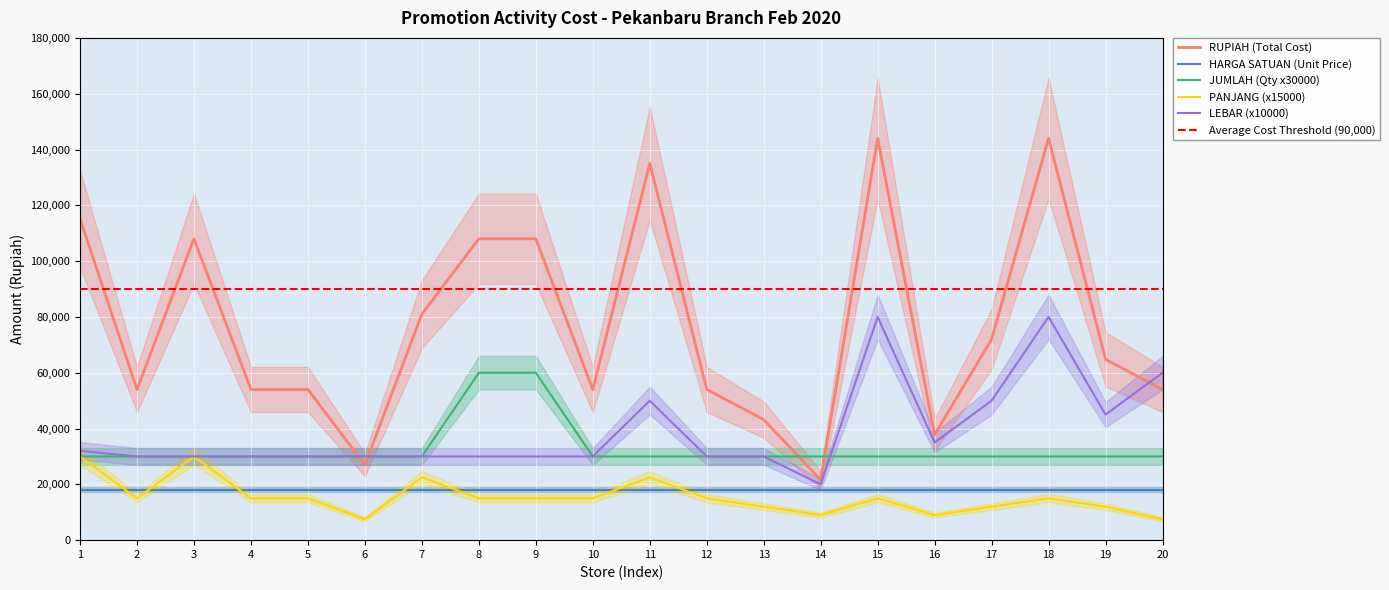

The value of HARGA SATUAN (Unit Price) at 6 is 18000. True or false?

True